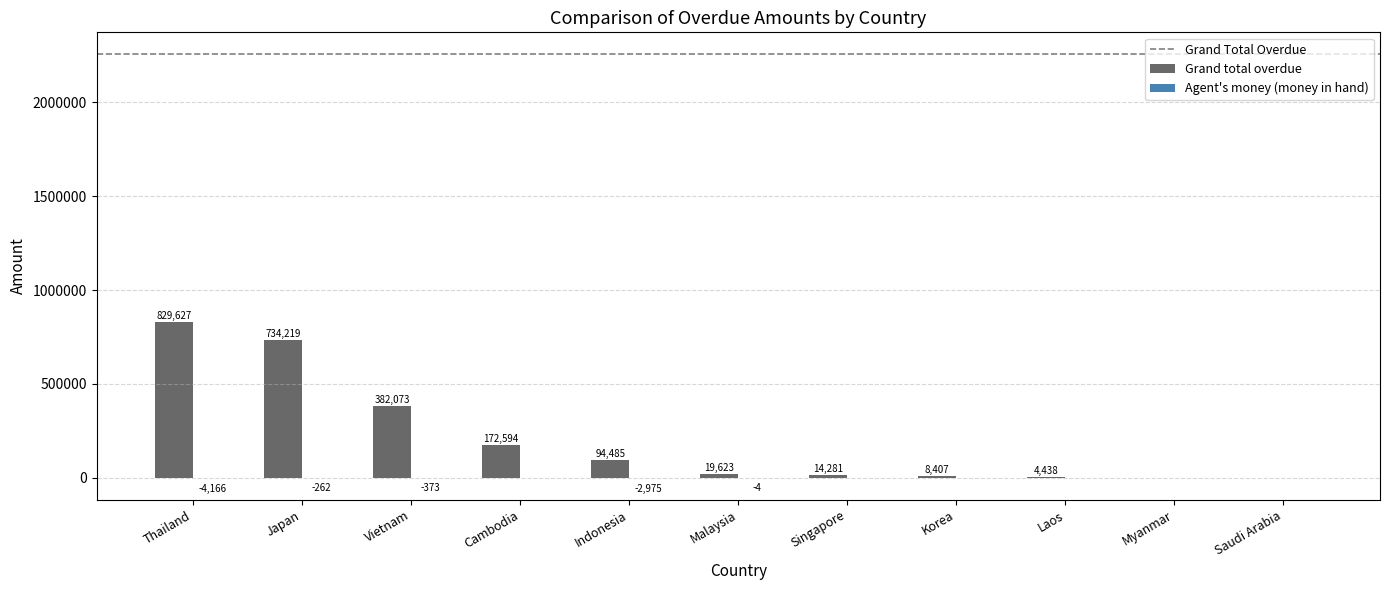

What is the approximate value of Grand total overdue at Vietnam?

382073.3